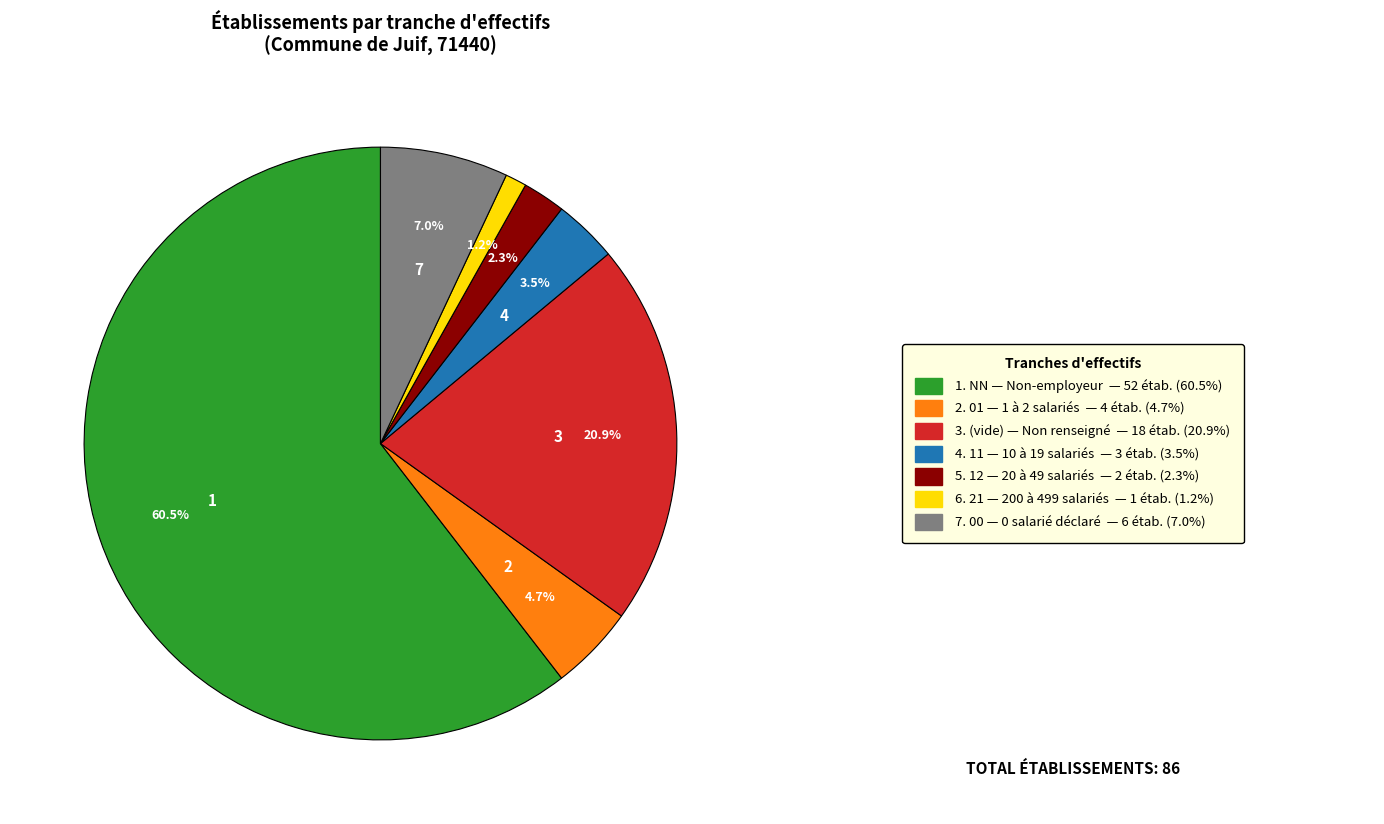

Is there any slice that represents more than half of the pie?

Yes